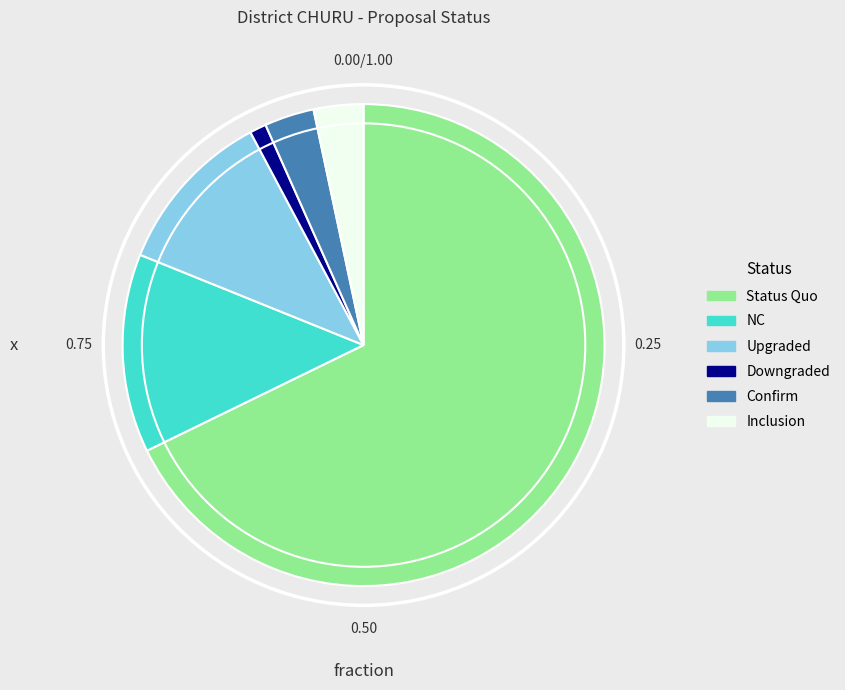

Count the number of slices in the pie.

6